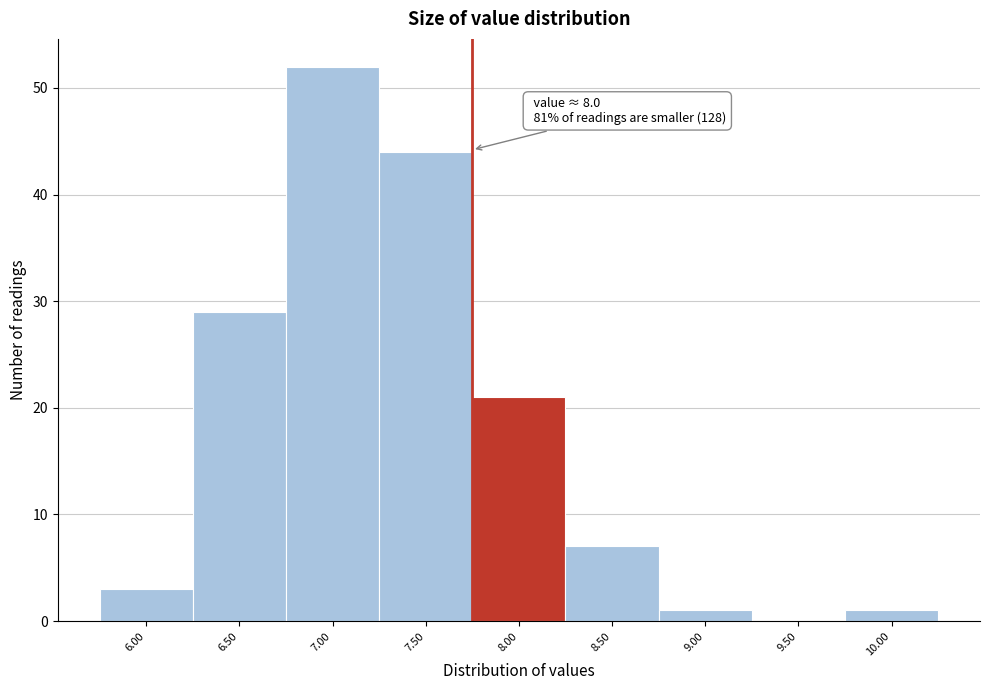

Reading left to right, extract all data points from this chart.

6.00=3	6.50=29	7.00=52	7.50=44	8.00=21	8.50=7	9.00=1	9.50=0	10.00=1